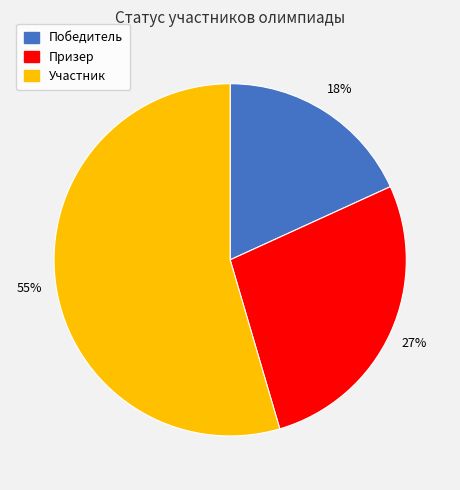

Is the sum of Призер and Победитель greater than half?

No